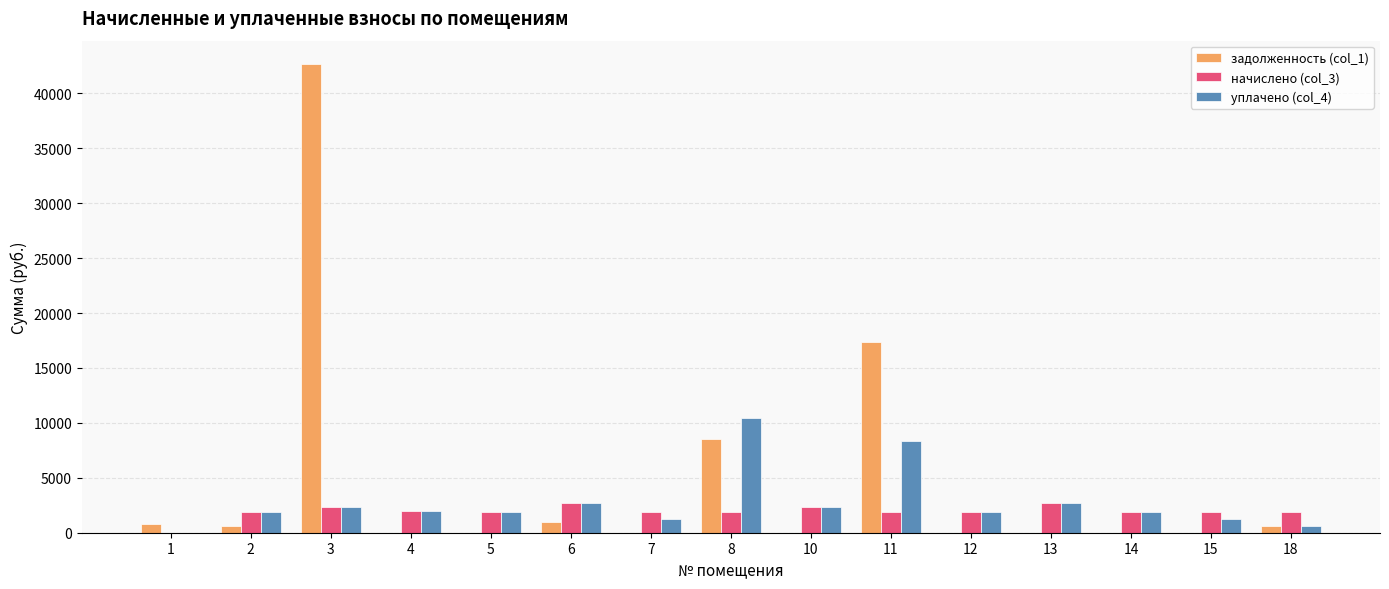

Is the value of задолженность (col_1) at 13 greater than the value of уплачено (col_4) at 12?

No